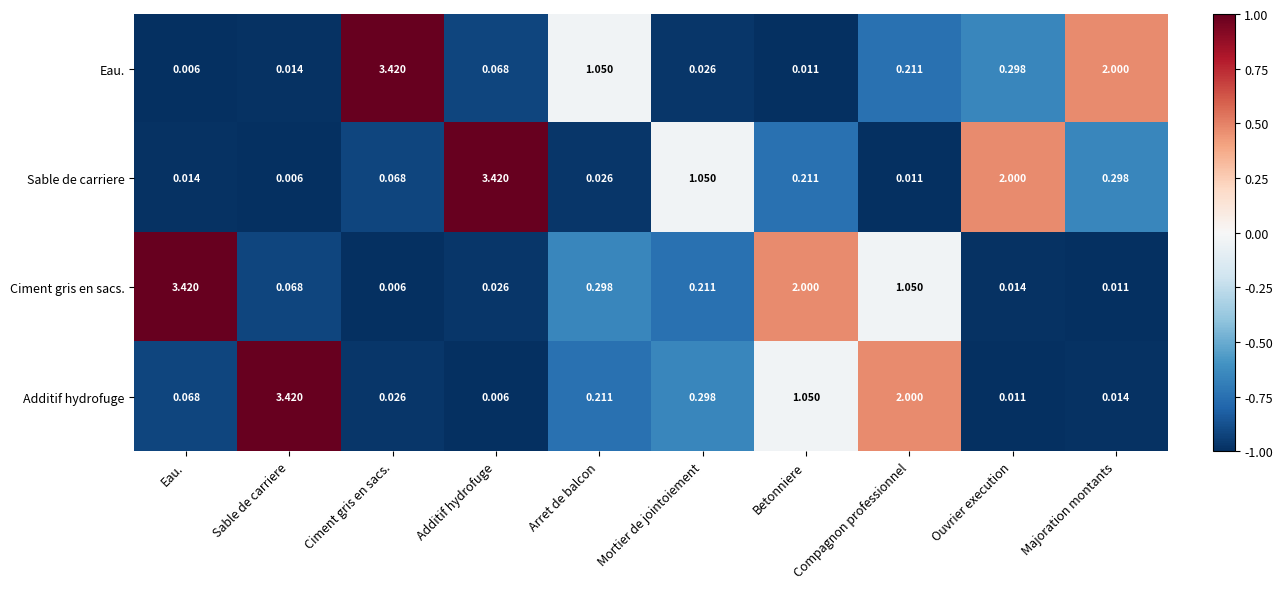

Is the value of Eau. at Sable de carriere greater than the value of Additif hydrofuge at Ouvrier execution?

Yes